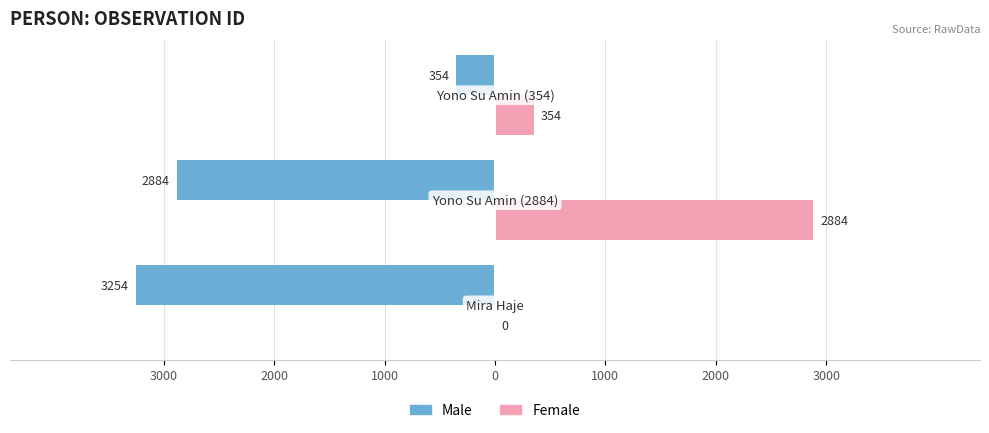

What are all the series names shown in the legend?

Male, Female